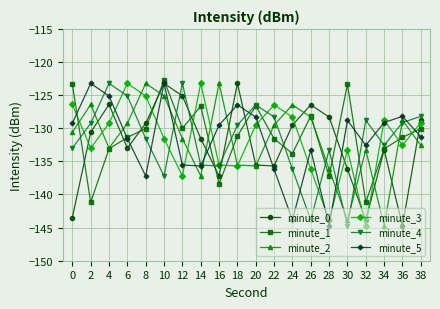

In minute_5, how many points are lower than both neighbors (excluding endpoints)?

5